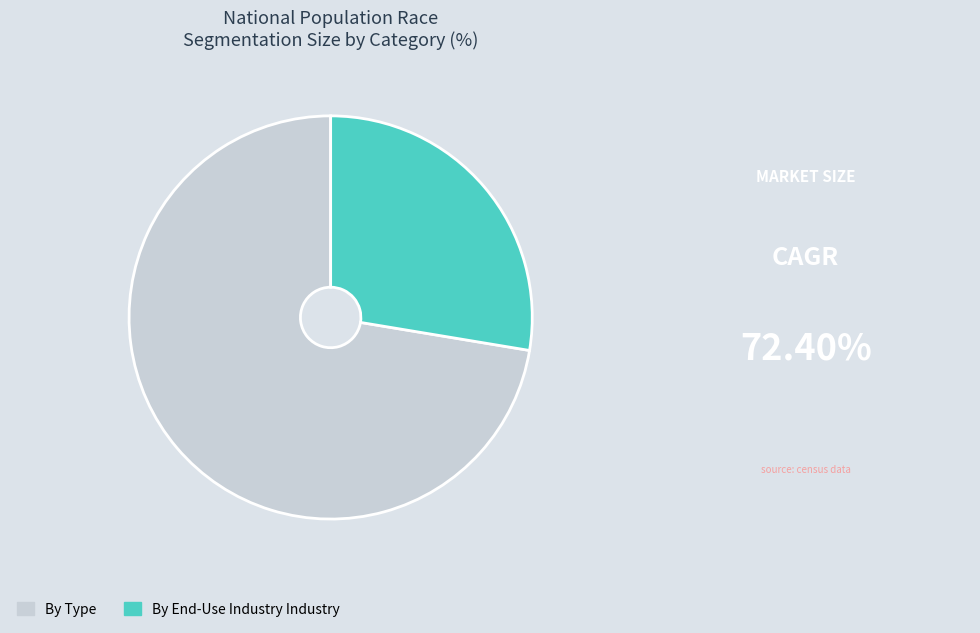

Between By Type and By End-Use Industry Industry, which is larger?

By Type